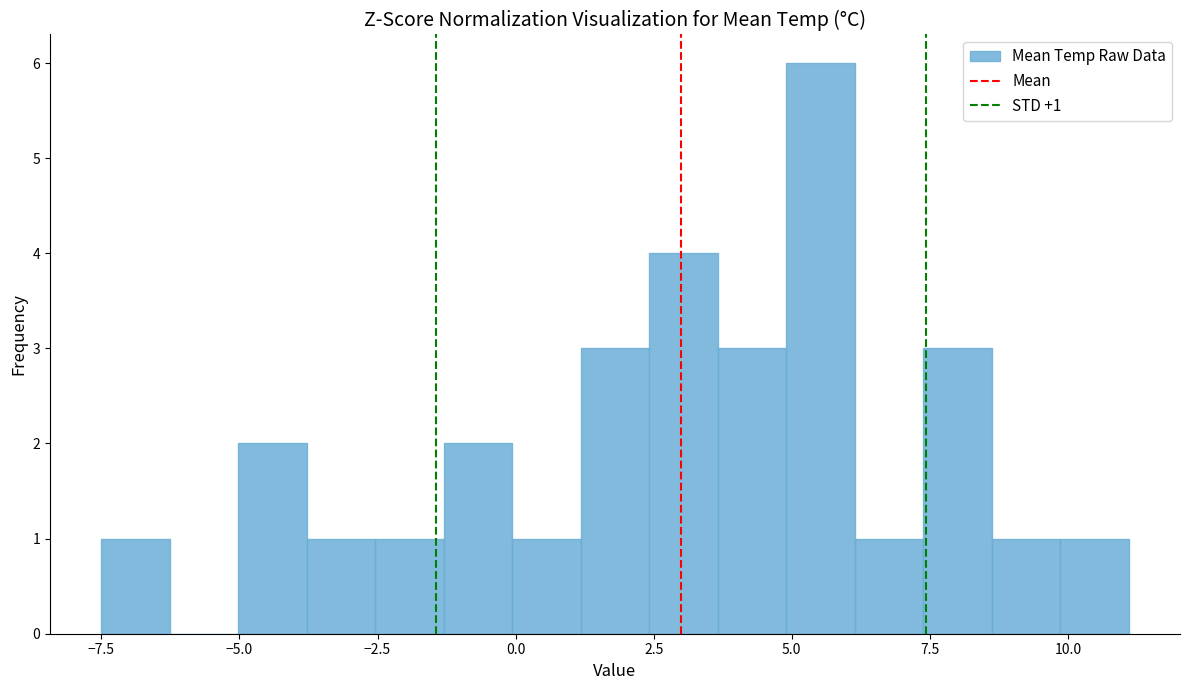

Read against the x-axis, roughly where is the centre of the tallest bar?

5.5